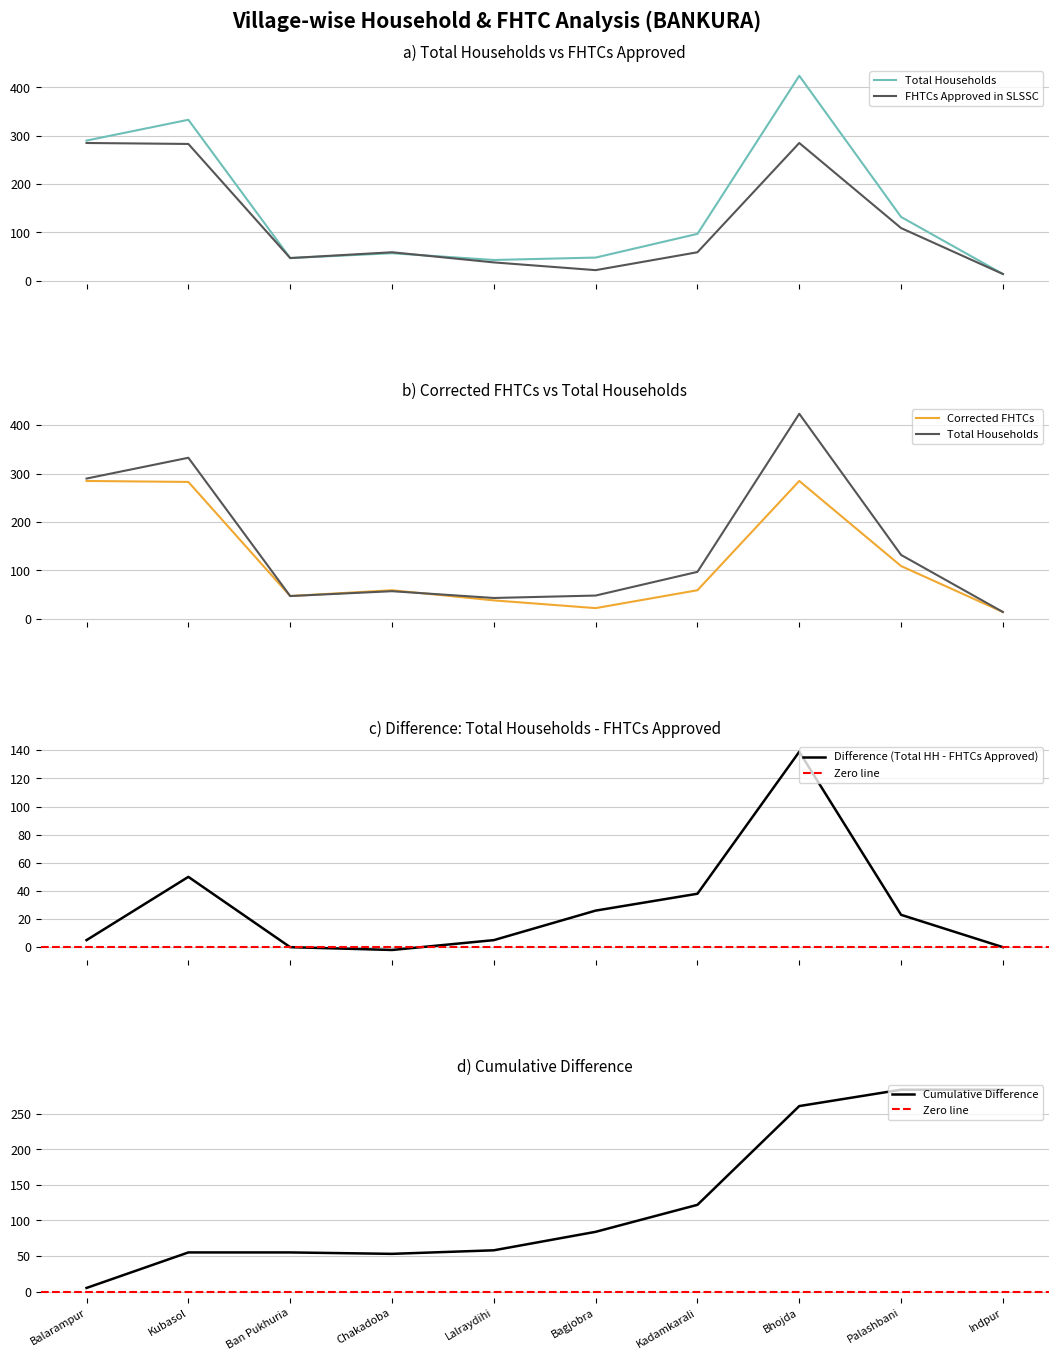

What is the label of the 5th point from the left?

Lalraydihi